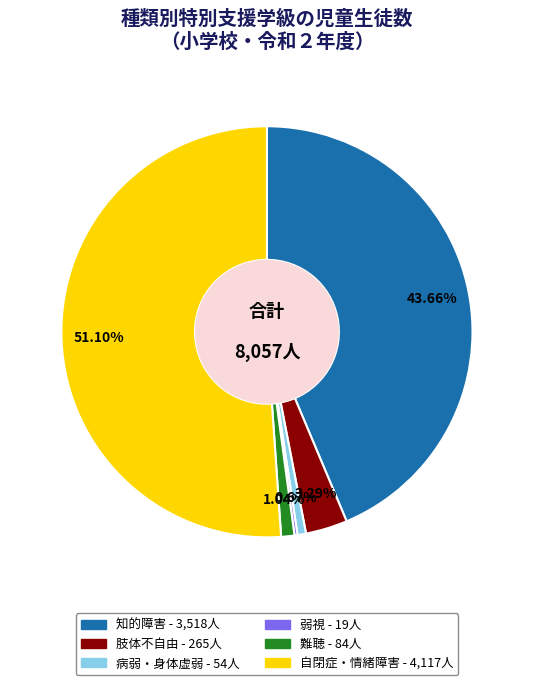

Is there a majority slice in this chart?

Yes